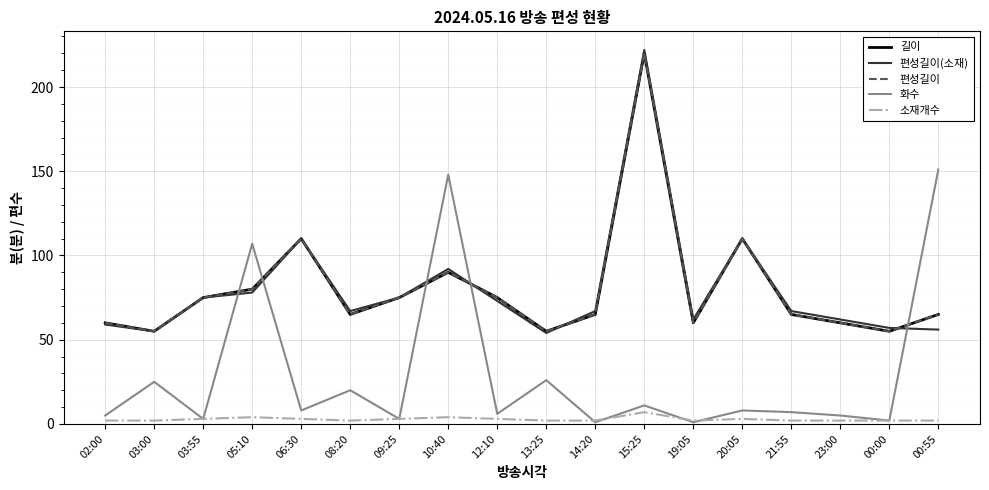

Count the 소재개수 values in the range 2 to 3.

15